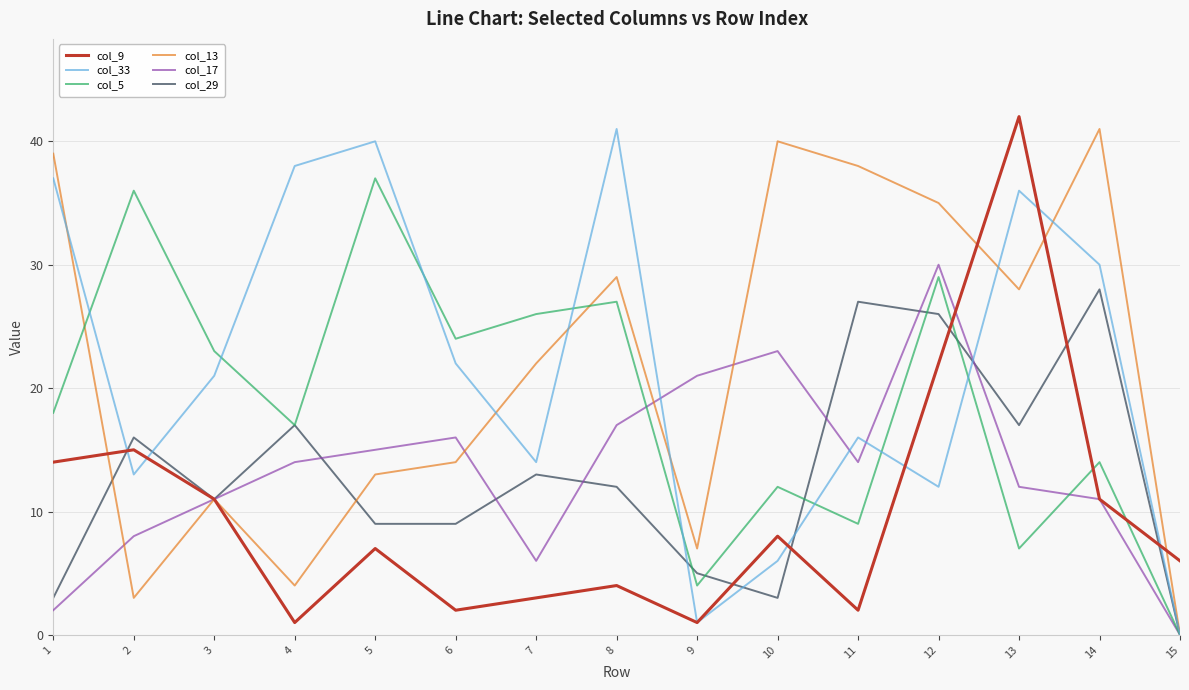

Which series changed the most between 3 and 6?

col_9